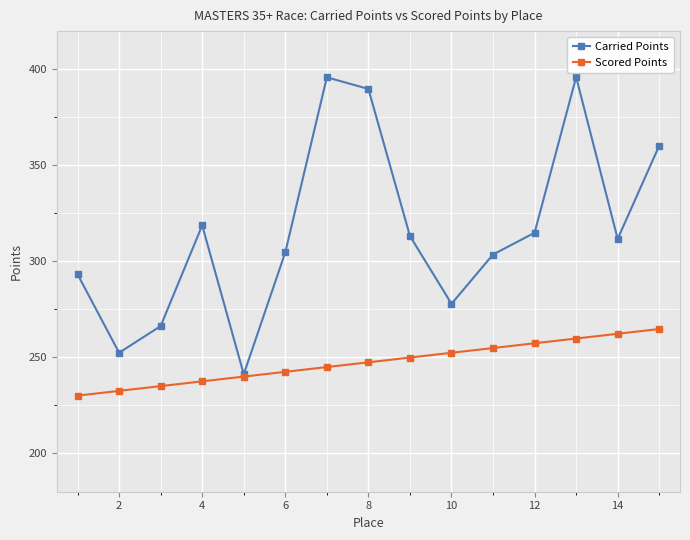

What are all the series names shown in the legend?

Carried Points, Scored Points